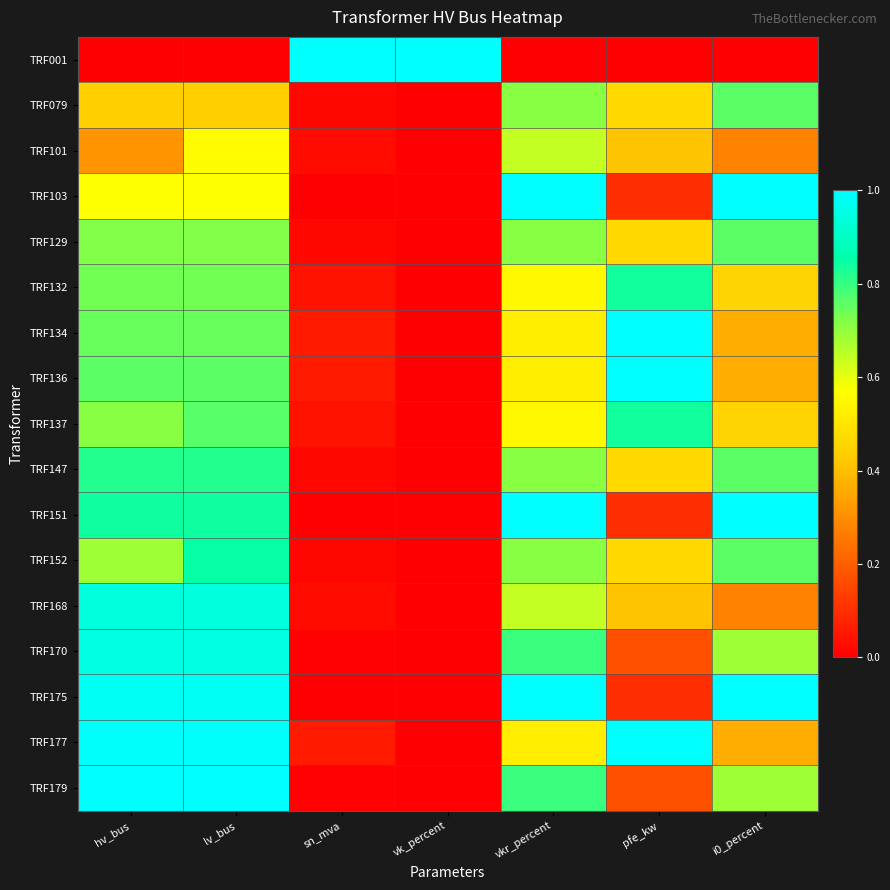

Which category has the lowest value across all series?

hv_bus